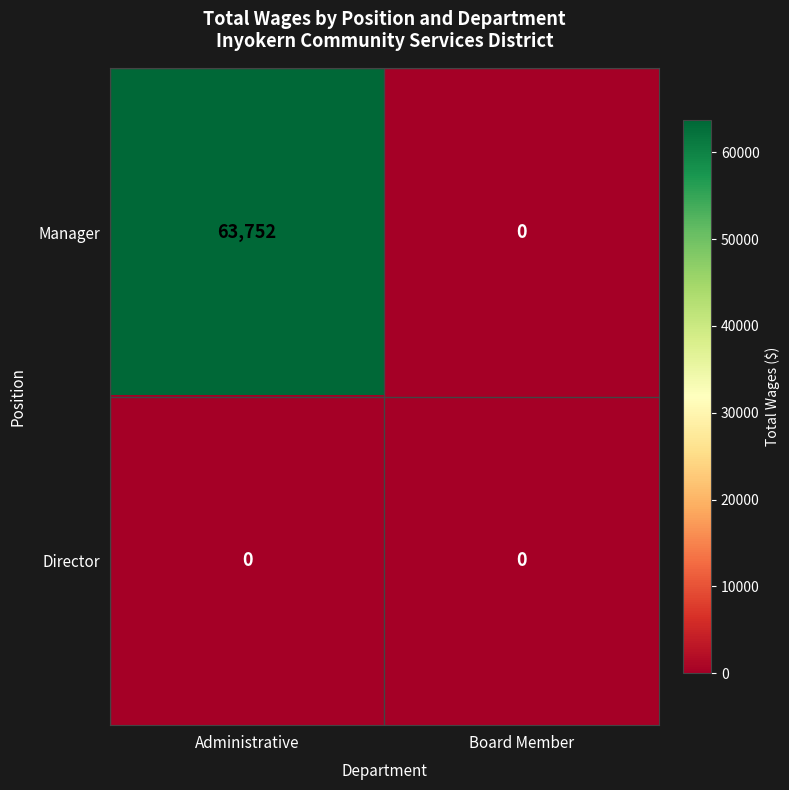

True or false: Director has a value of 0 at Board Member.

True